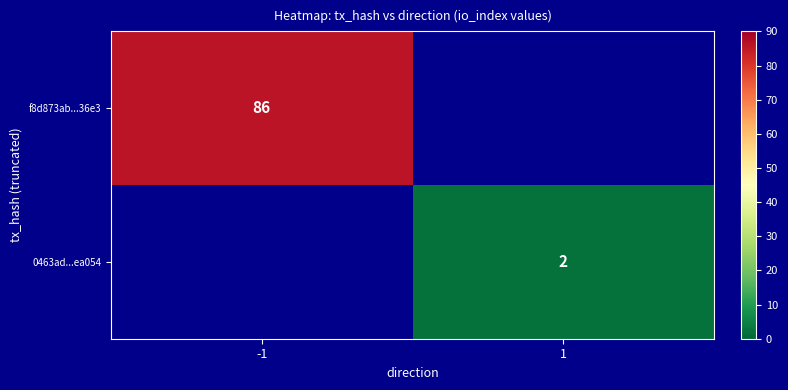

True or false: 0463ad...ea054 has a value of 2 at 1.

True